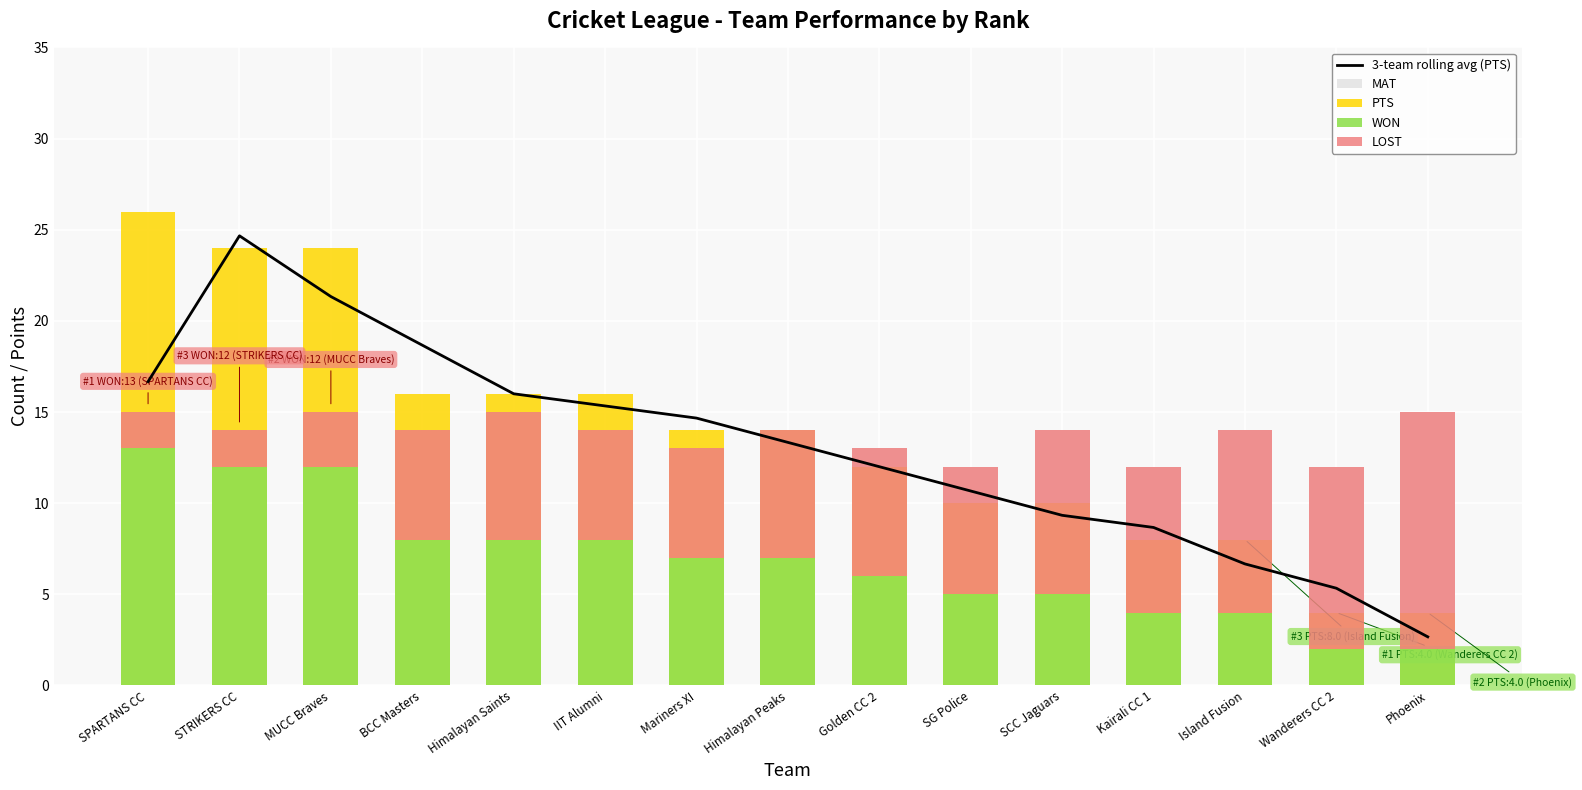

Which category has the highest value in the WON series?

SPARTANS CC